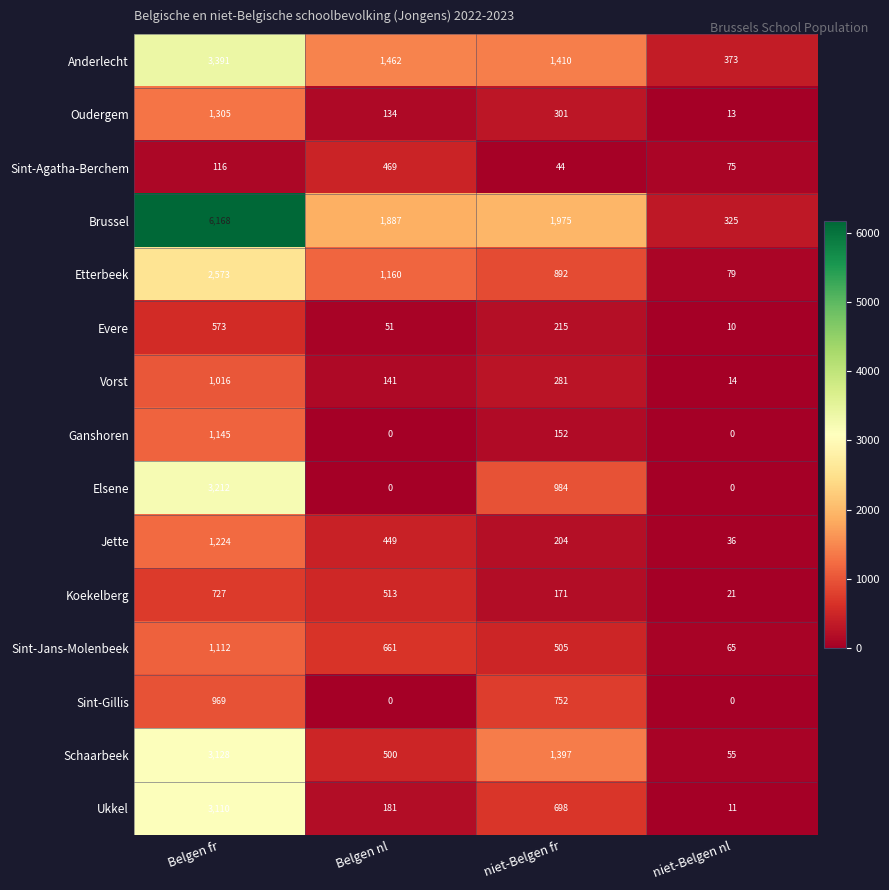

Which series has the largest range (max minus min)?

Brussel